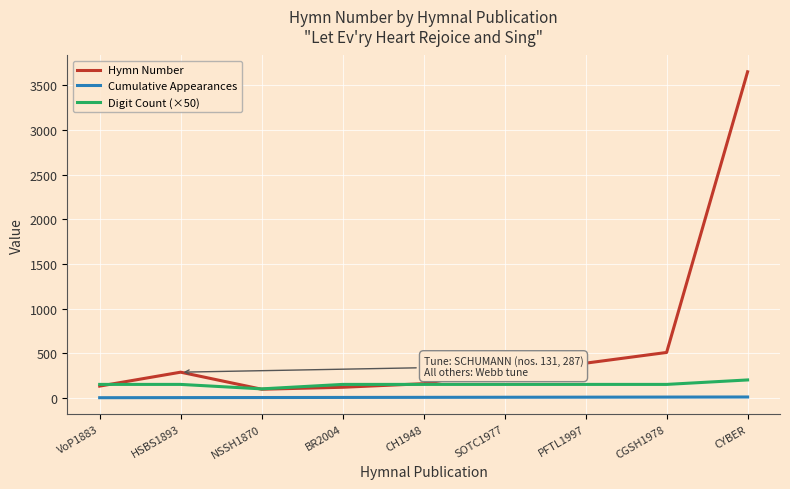

How many lines are shown in the chart?

3